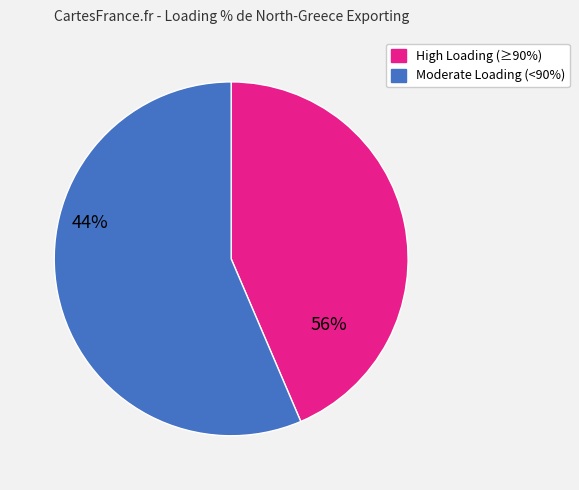

Is there a majority slice in this chart?

Yes